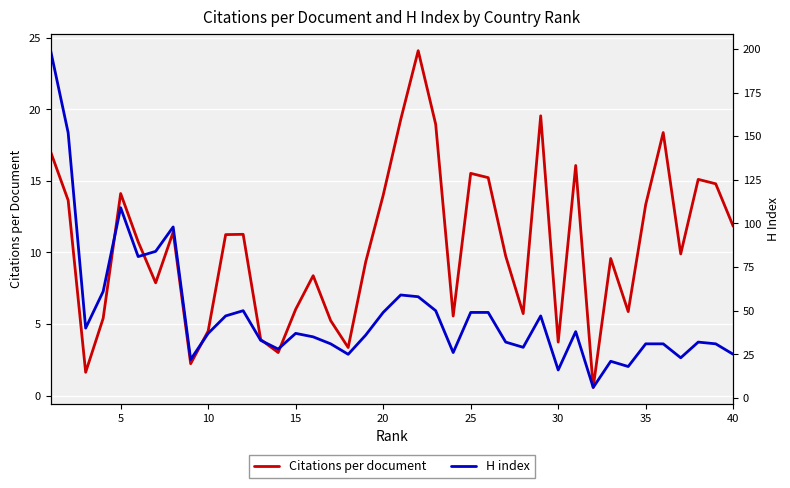

What is the sum of all Citations per document values?

417.3